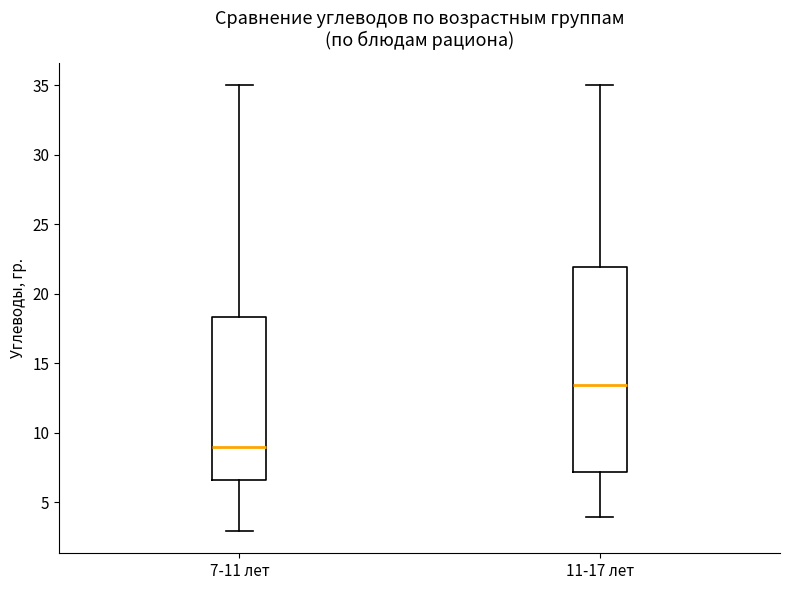

Which box's median line is the highest?

11-17 лет